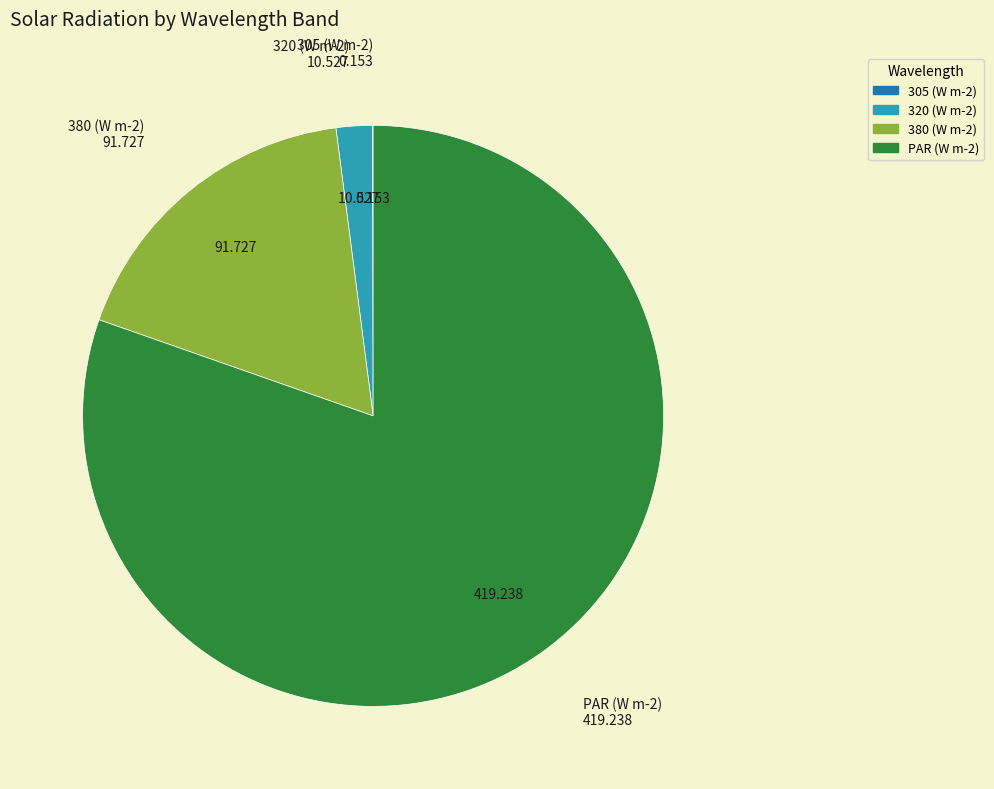

Is there a majority slice in this chart?

Yes